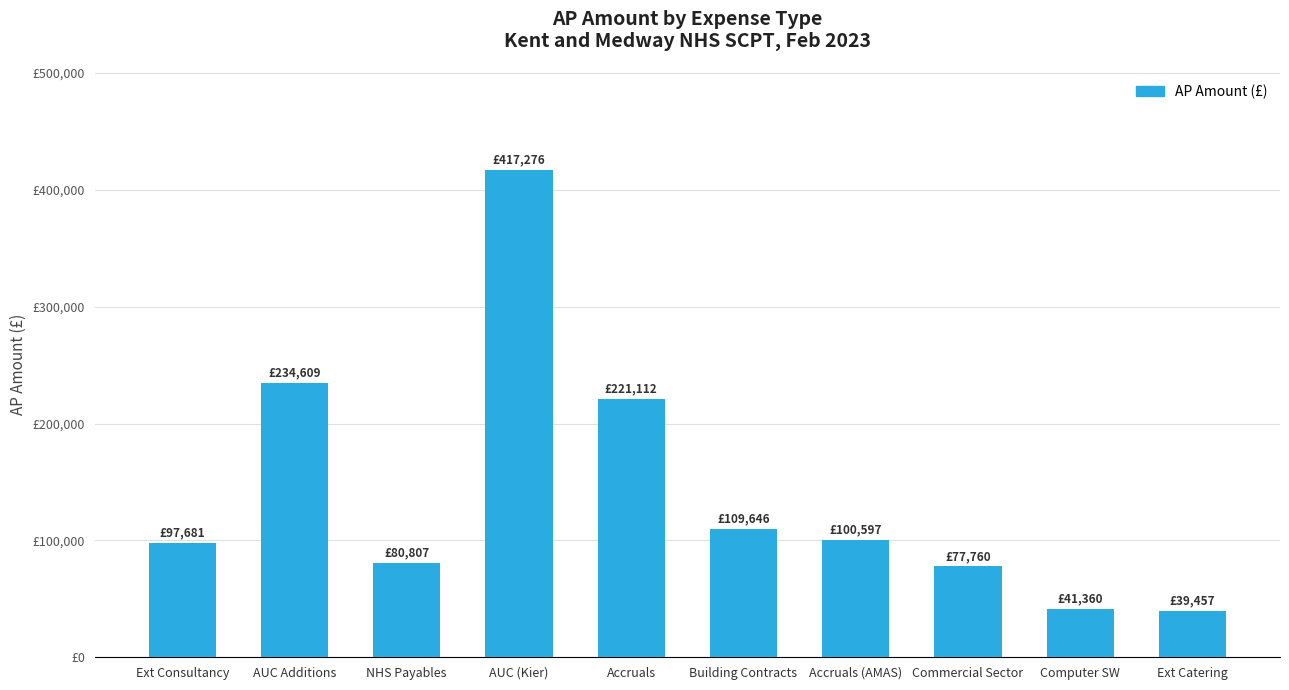

Where does the data first go above 100596?

AUC Additions